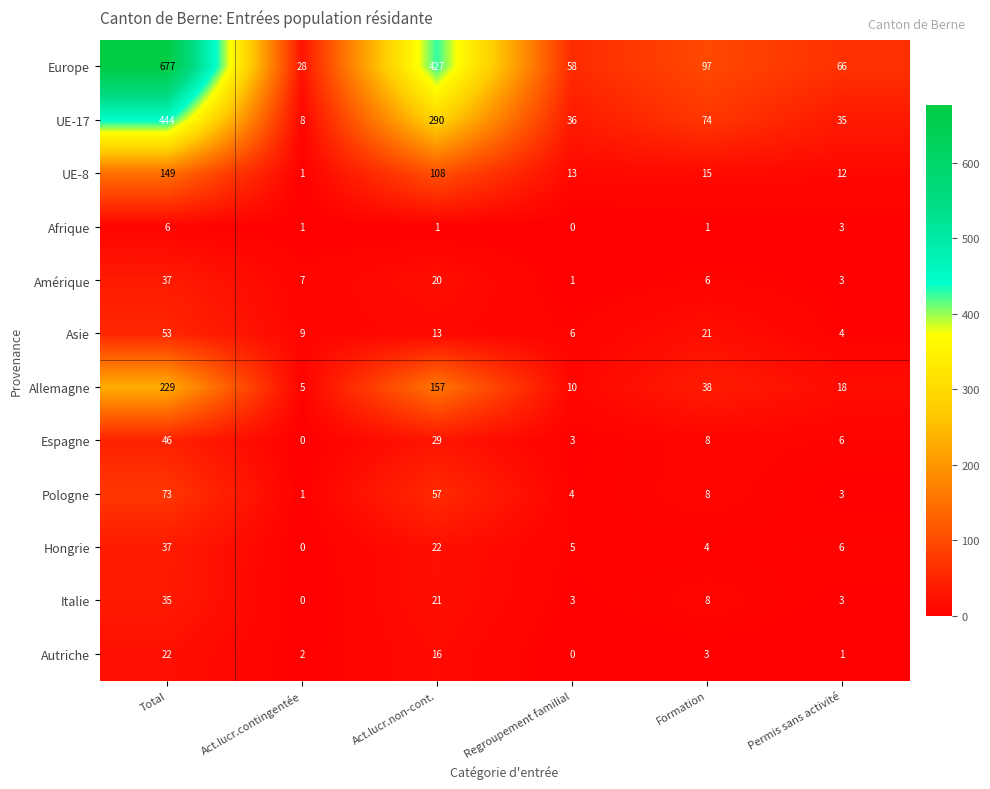

The Espagne series shows 45 at Act.lucr.non-cont.. True or false?

False